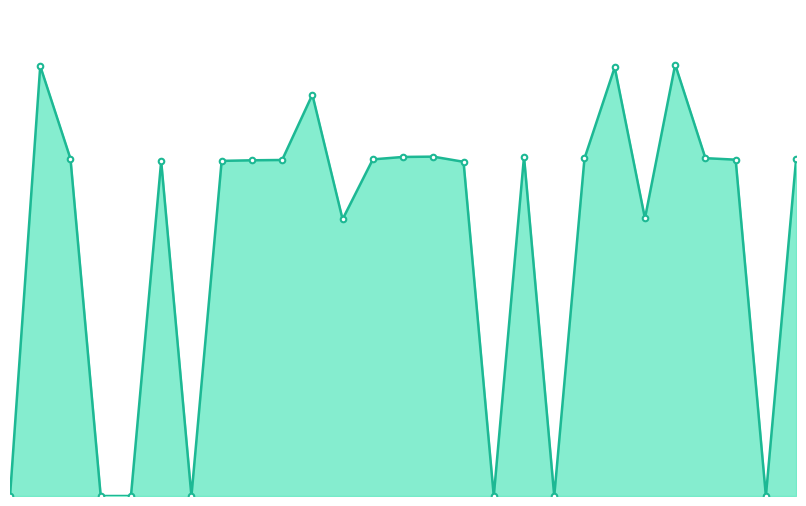

True or false: the data has more than 2 interior local peaks.

True